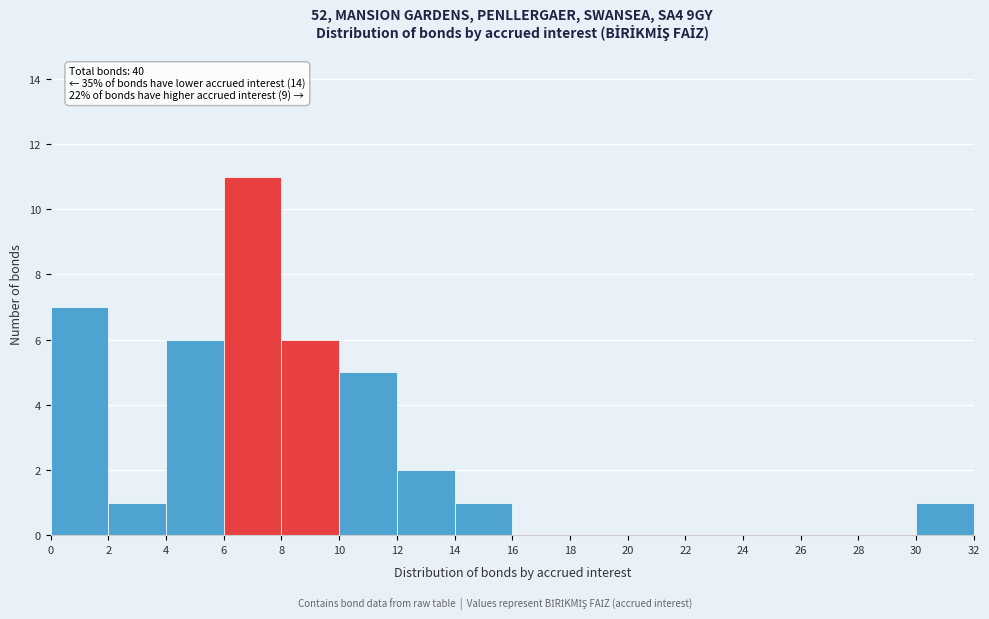

Over which range of the x-axis is the bar tallest?

6 to 8